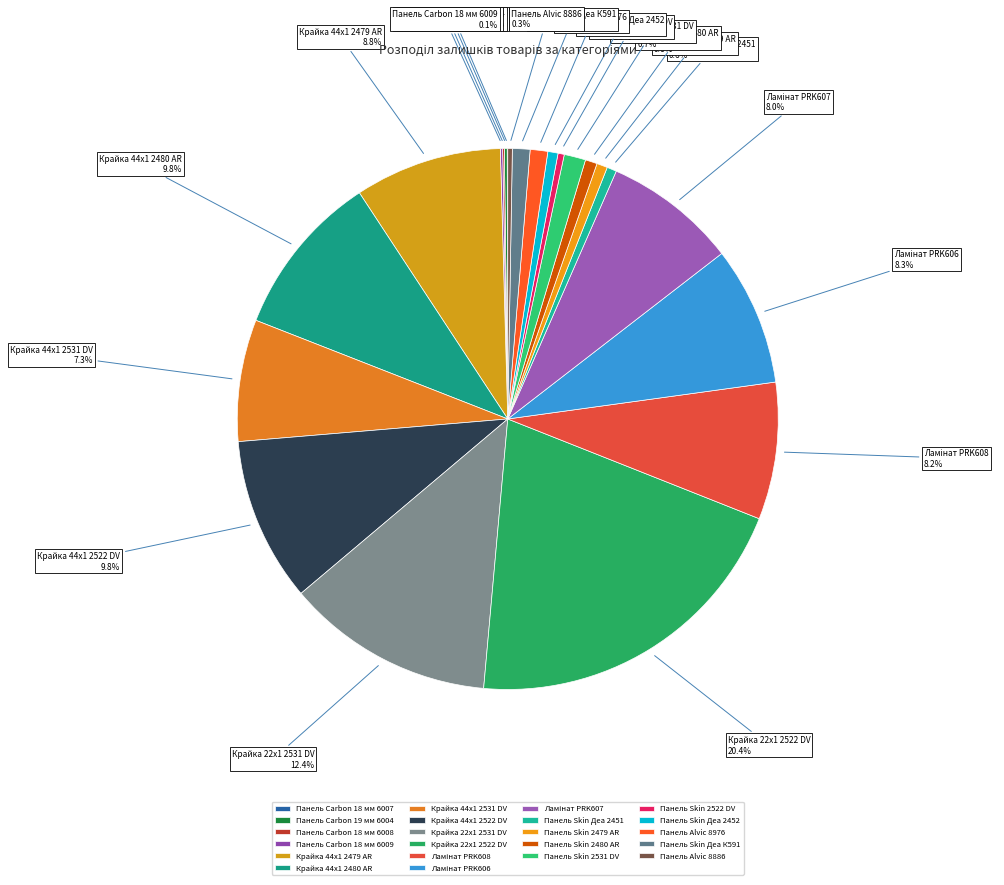

Which slice is the largest?

Крайка 22x1 2522 DV